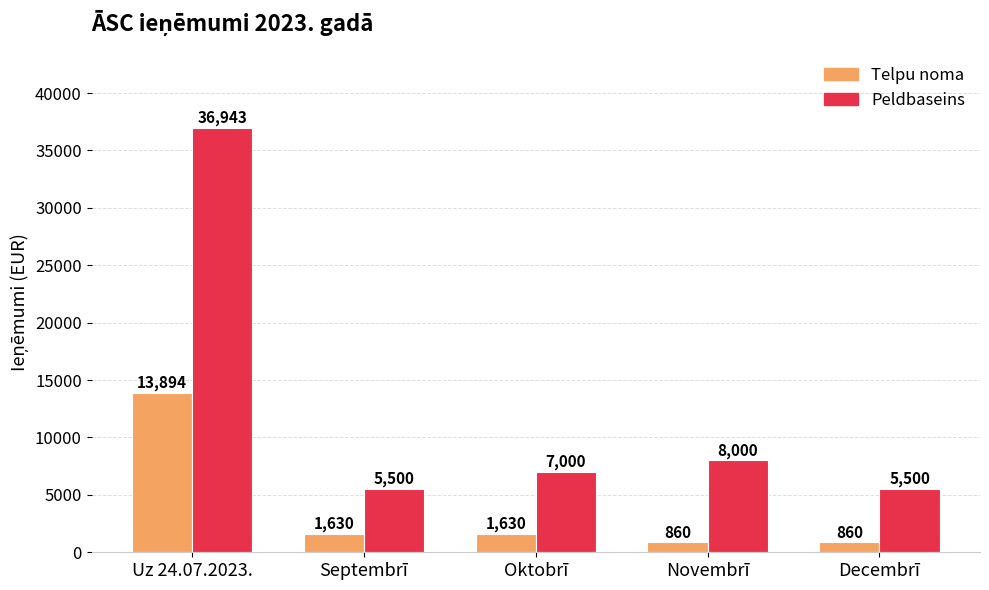

Which series has the largest total across all categories?

Peldbaseins